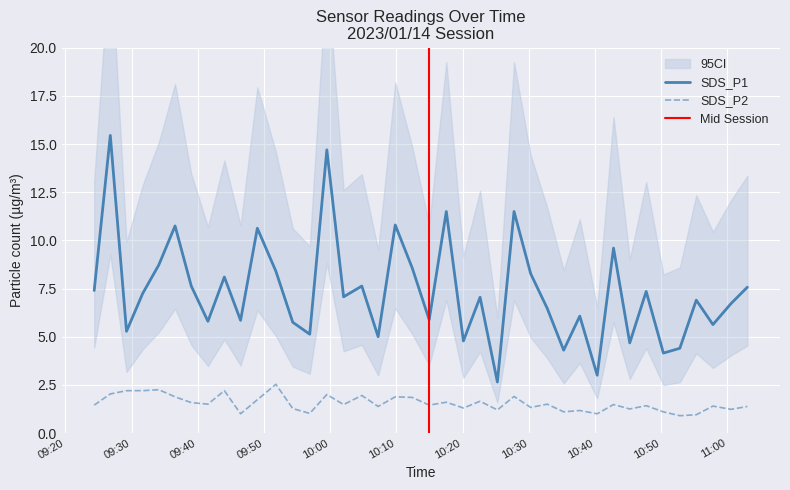

True or false: SDS_P1 and SDS_P2 cross at least once.

False